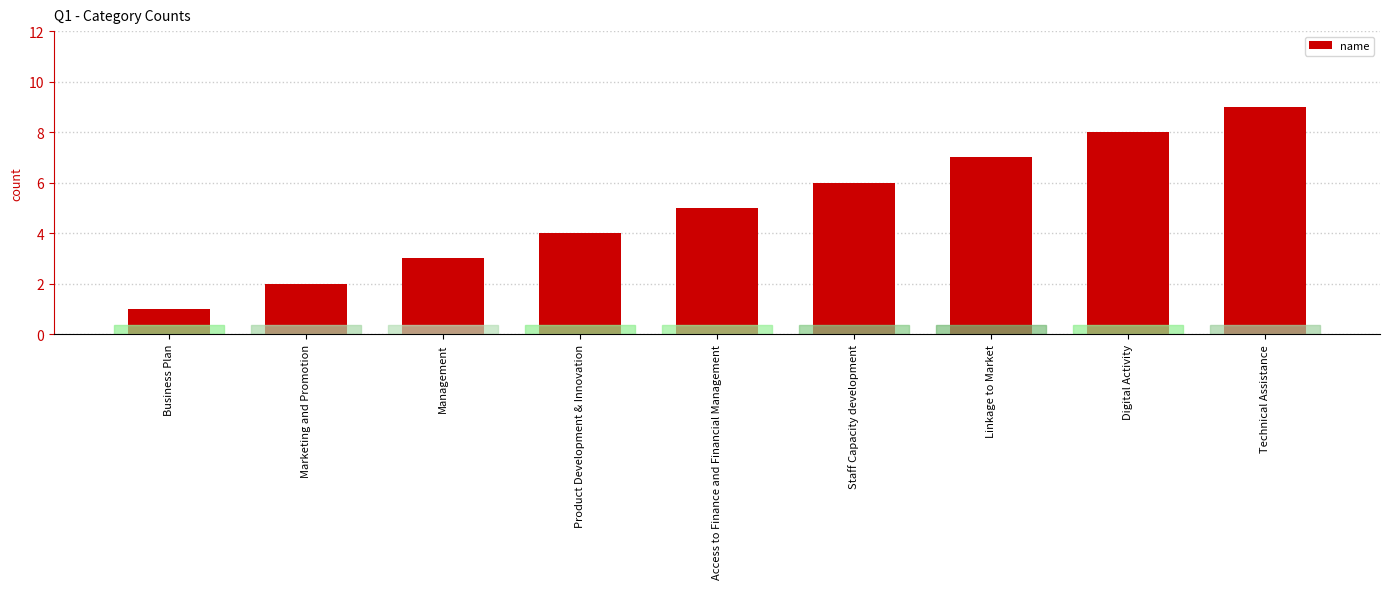

What is the average value?

5